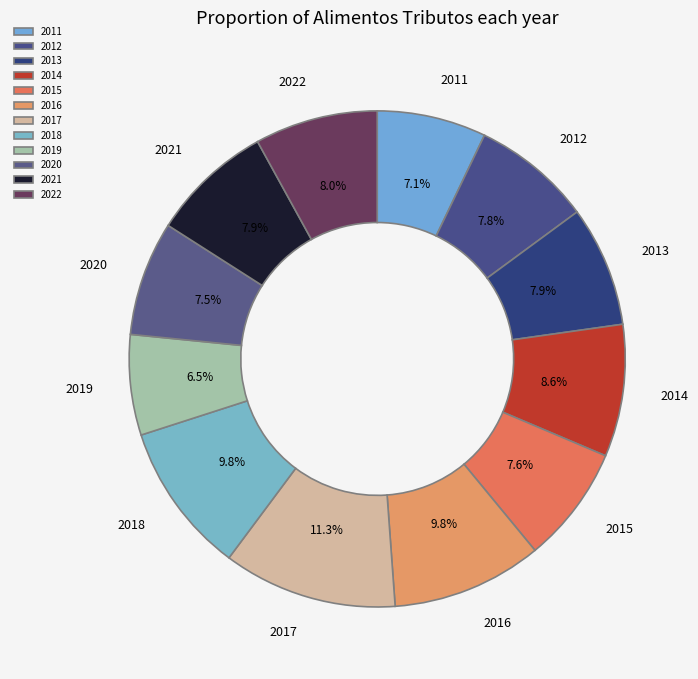

Is it true that 2016 is 1% of the pie?

False